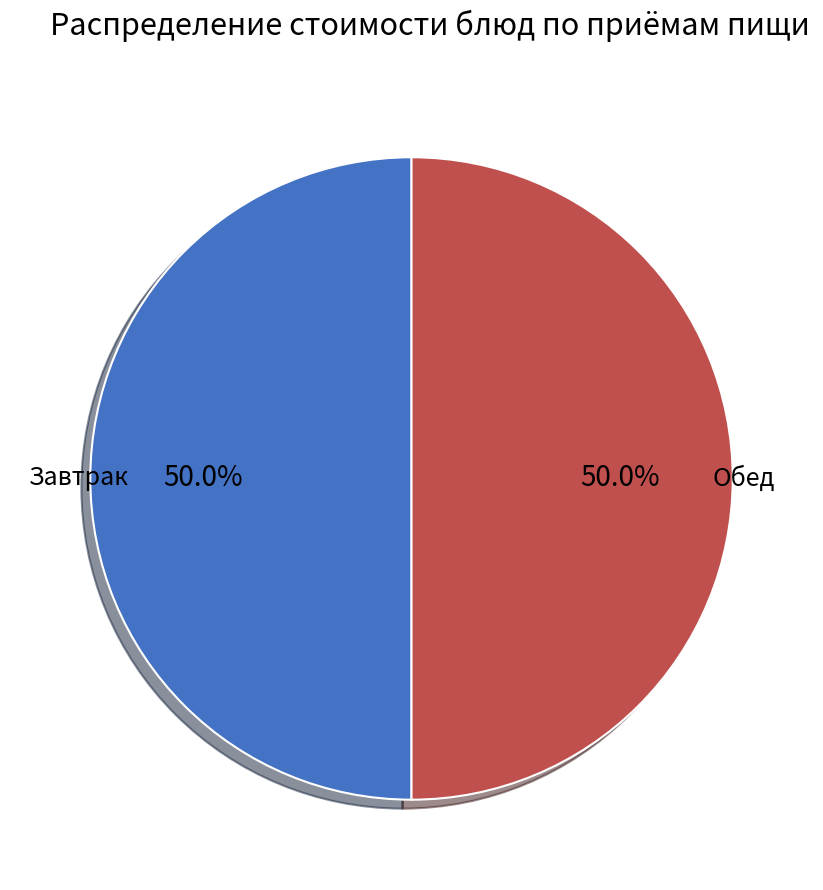

Approximately how many times larger is the value at Обед compared to Завтрак?

1.0